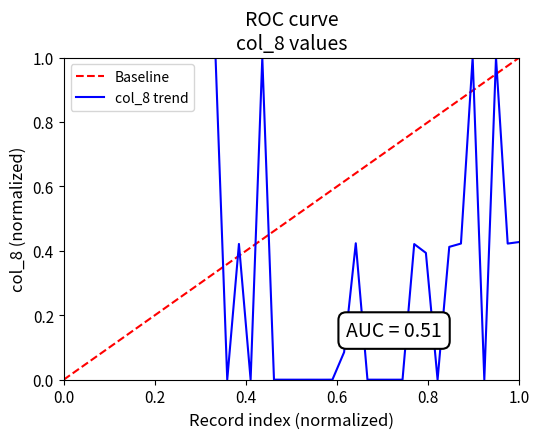

What is the maximum value for col_8 trend?

1.0